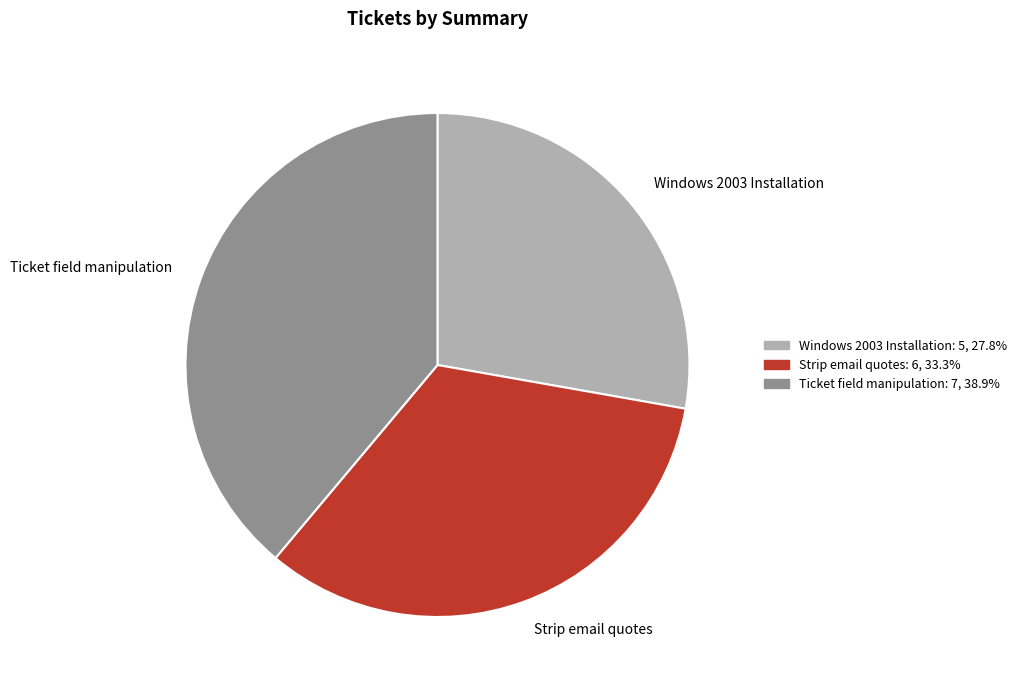

Is it true that Strip email quotes is 33% of the pie?

True